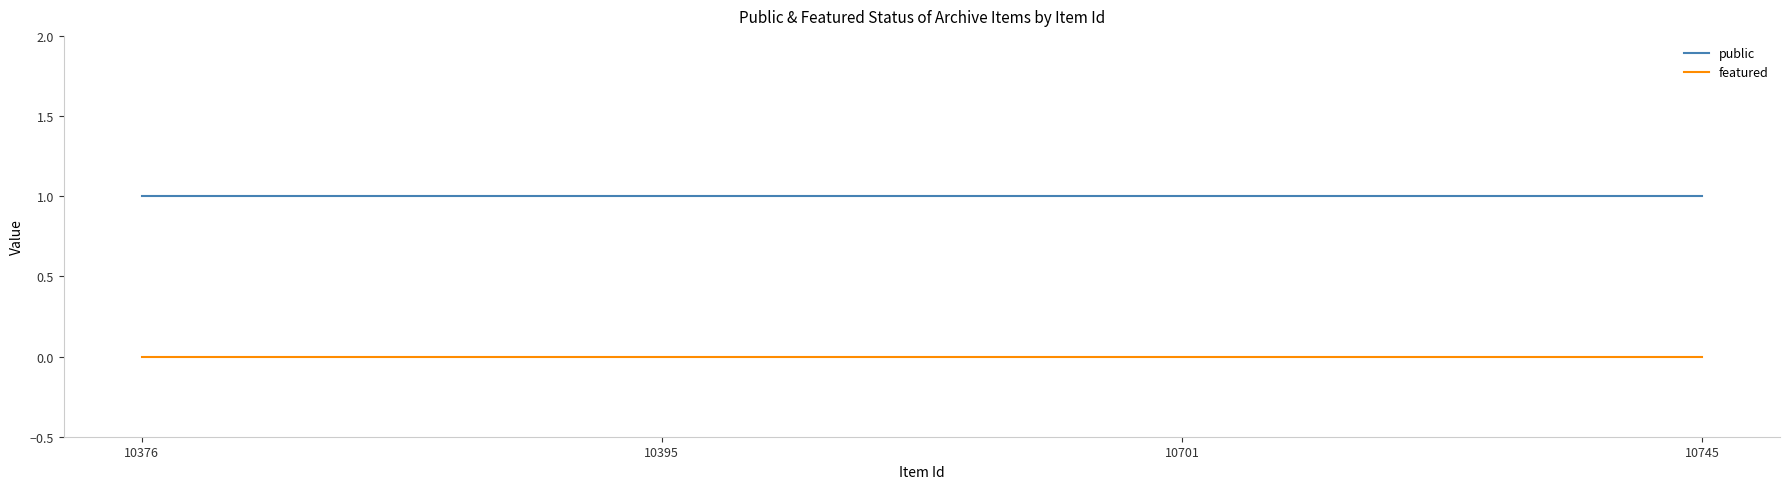

What is the spread (max minus min) of values at 10701?

1